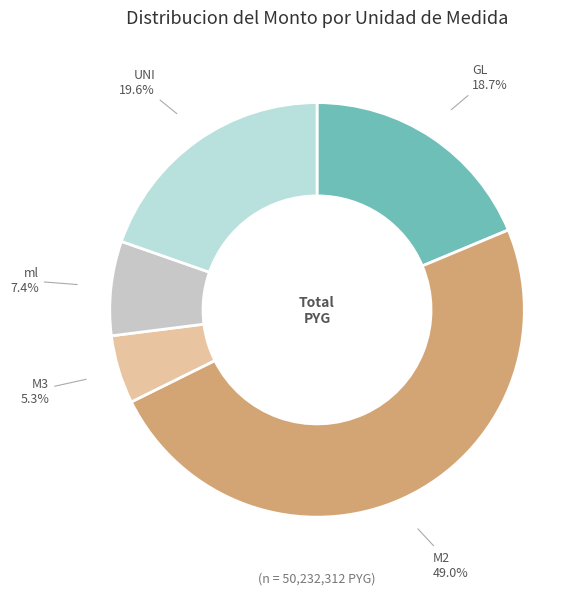

Combined, what portion of the pie is GL and M2?

67.7%